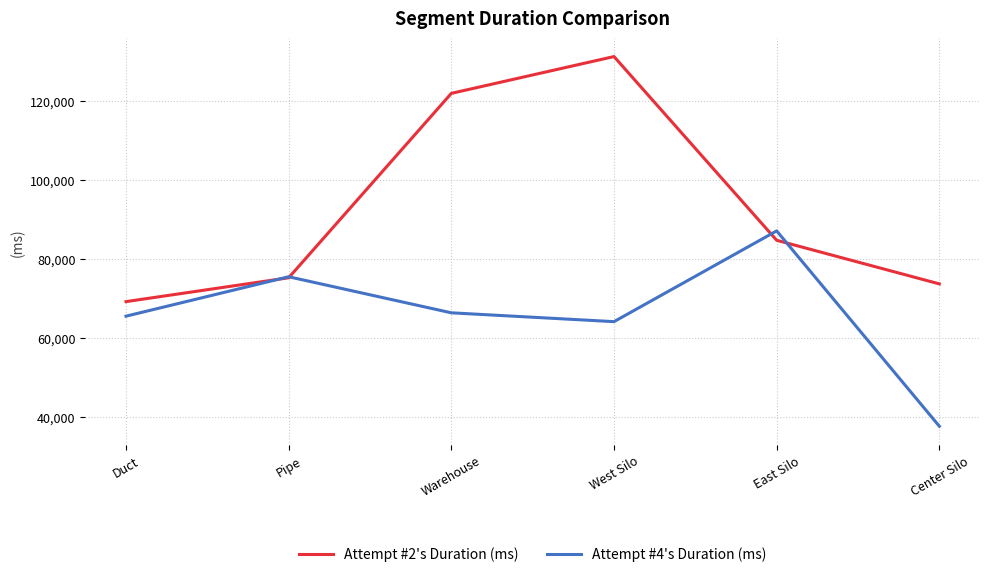

The value of Attempt #4's Duration (ms) at Center Silo is 37692. True or false?

True